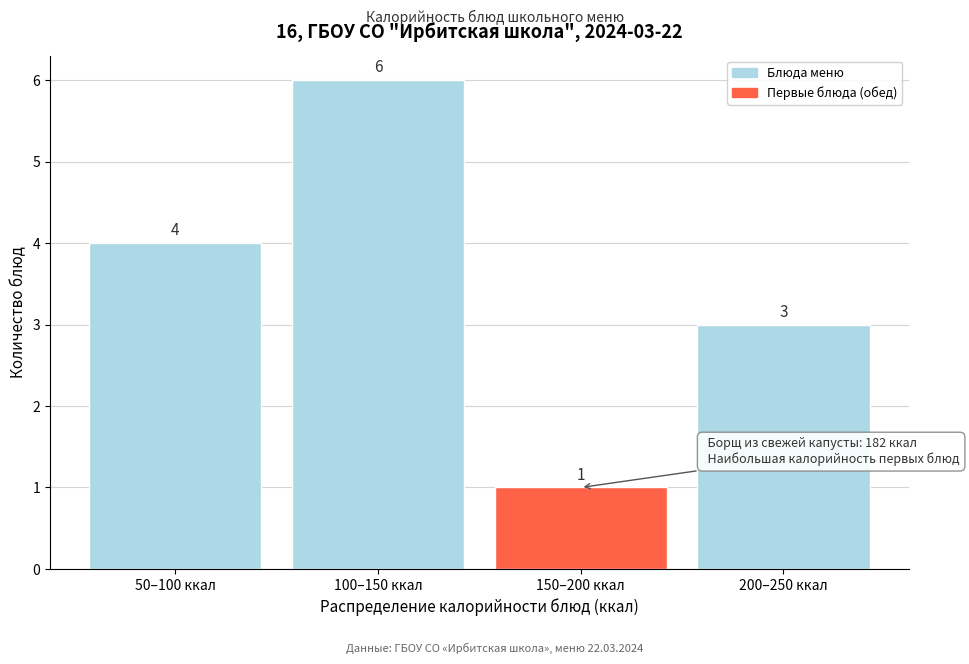

Reading left to right, what are all the values shown in this chart?

4	6	1	3